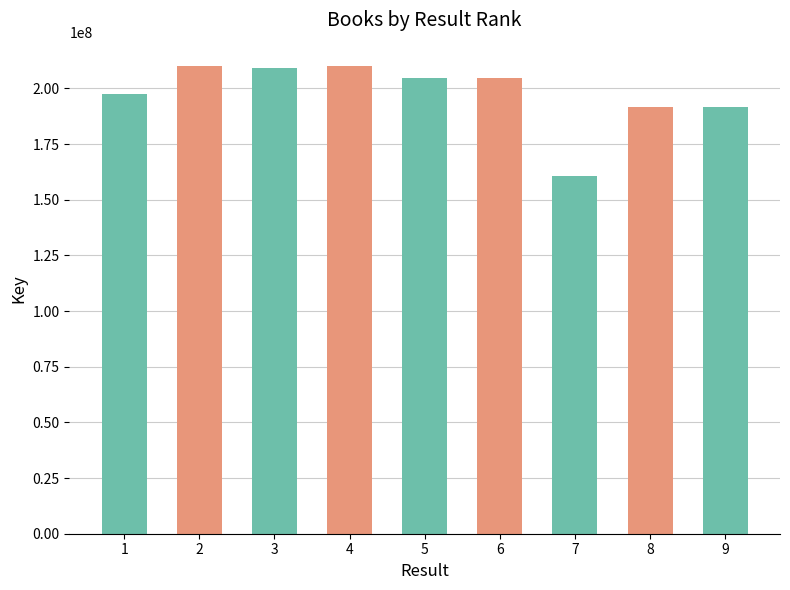

What is the ratio of the value at 5 to the value at 8?

1.1